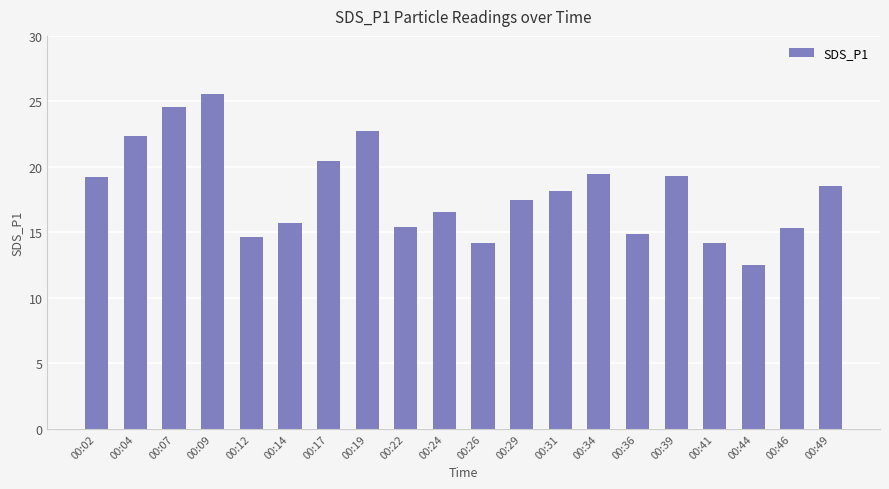

Is it true that the value at 00:44 is 21.8?

False